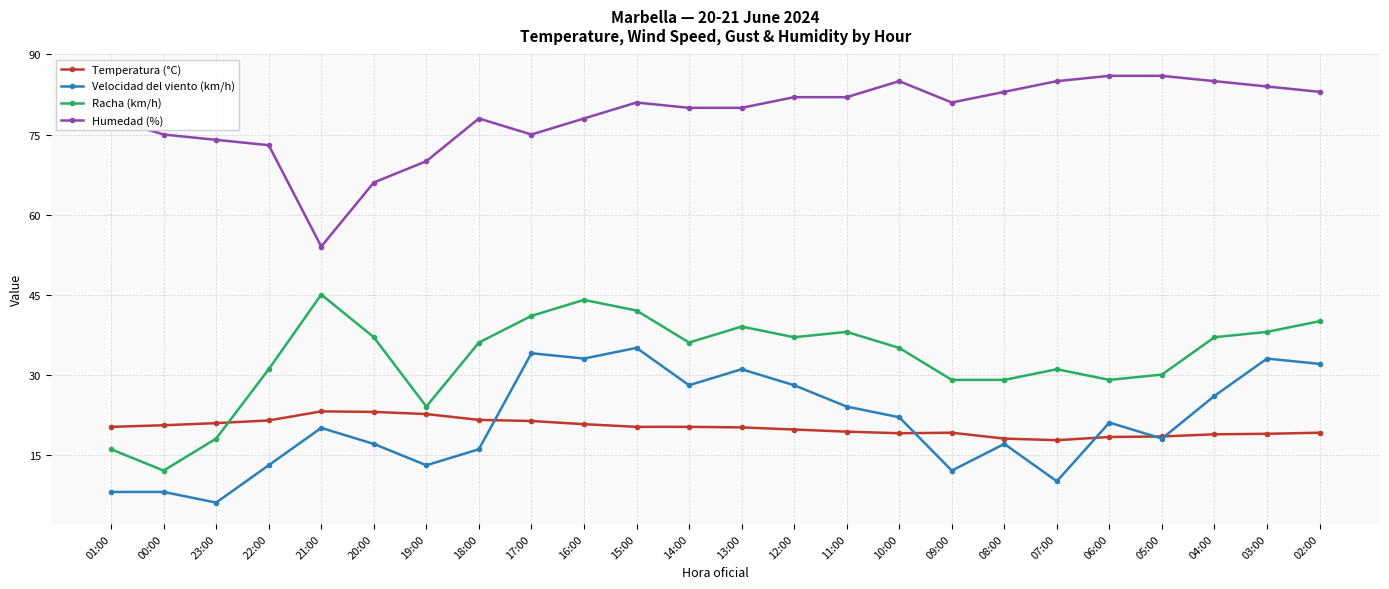

What is the approximate value of Velocidad del viento (km/h) at 03:00?

33.0